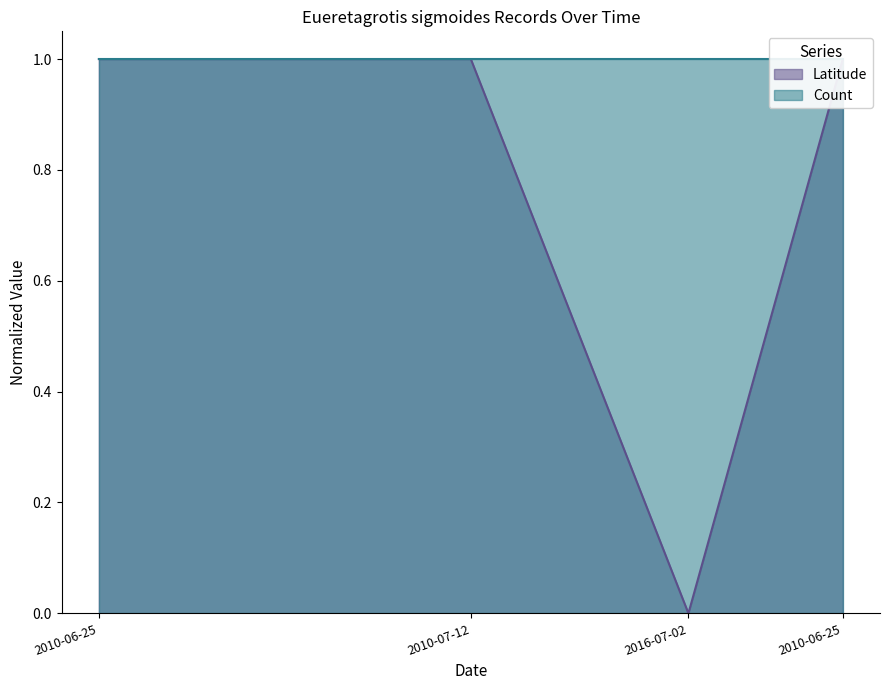

Which has a higher value, 2016-07-02 or 2010-06-25?

2010-06-25